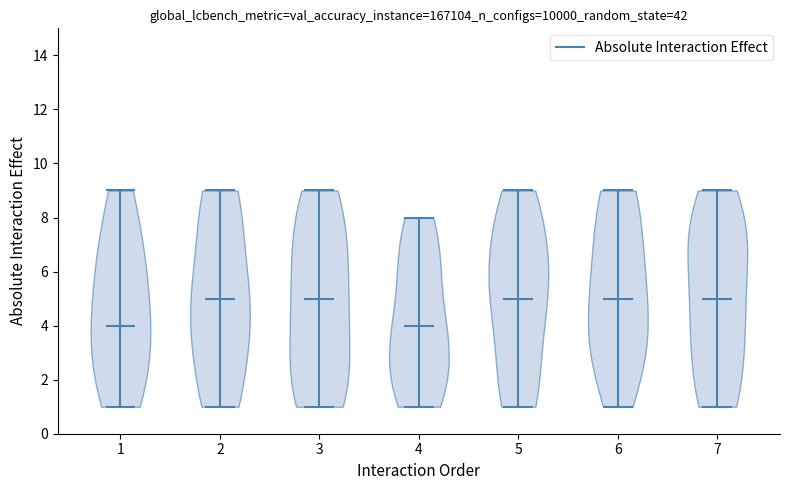

Reading left to right, read every violin against the y-axis: where its median line is, and the lowest and highest points it reaches. The values are not printed on the chart, so give them approximately, as read against the axis.

1: median line 4, lowest point 1, highest point 9
2: median line 5, lowest point 1, highest point 9
3: median line 5, lowest point 1, highest point 9
4: median line 4, lowest point 1, highest point 8
5: median line 5, lowest point 1, highest point 9
6: median line 5, lowest point 1, highest point 9
7: median line 5, lowest point 1, highest point 9